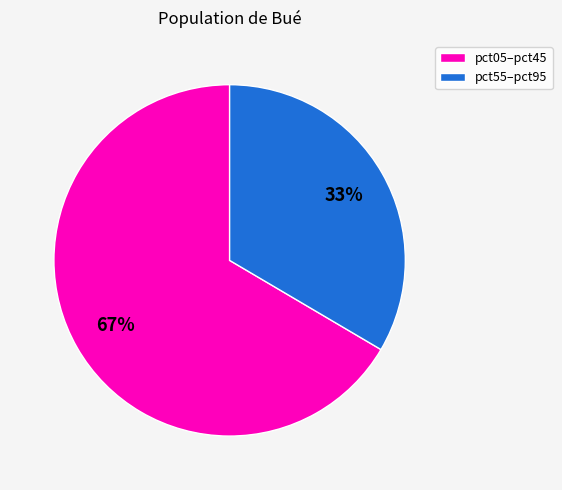

How many slices are in this pie chart?

2